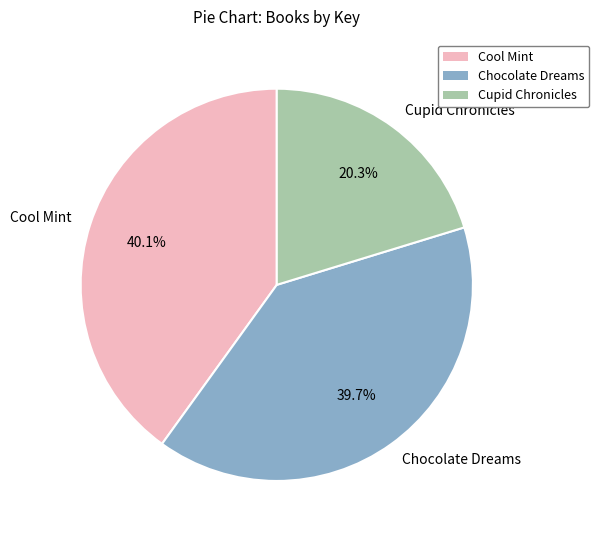

To the nearest percent, what is the difference between the largest and smallest slice percentages?

20%